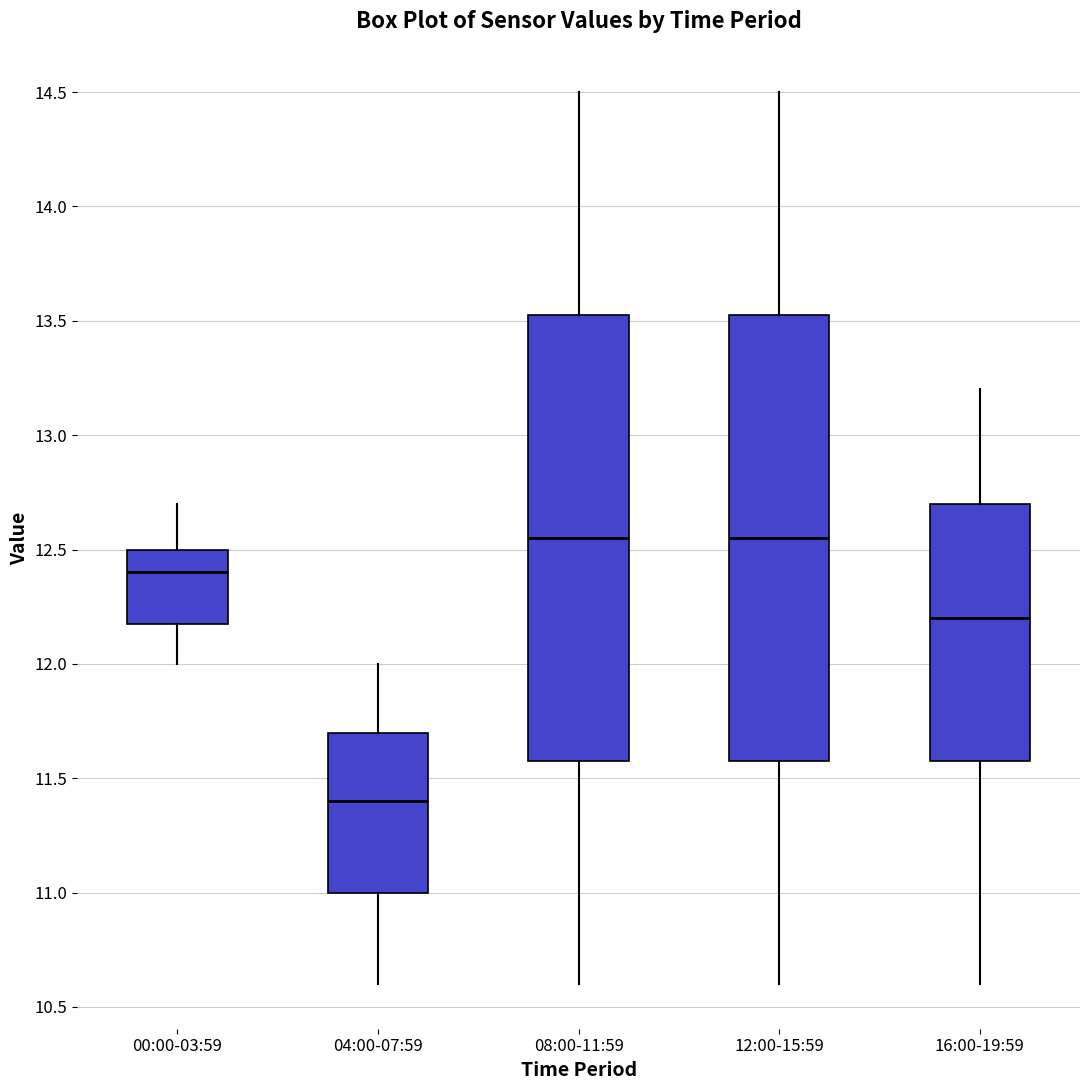

Where does the lower whisker of the box for 00:00-03:59 end on the y-axis? The values are not printed on the chart, so give them approximately, as read against the axis.

12.00